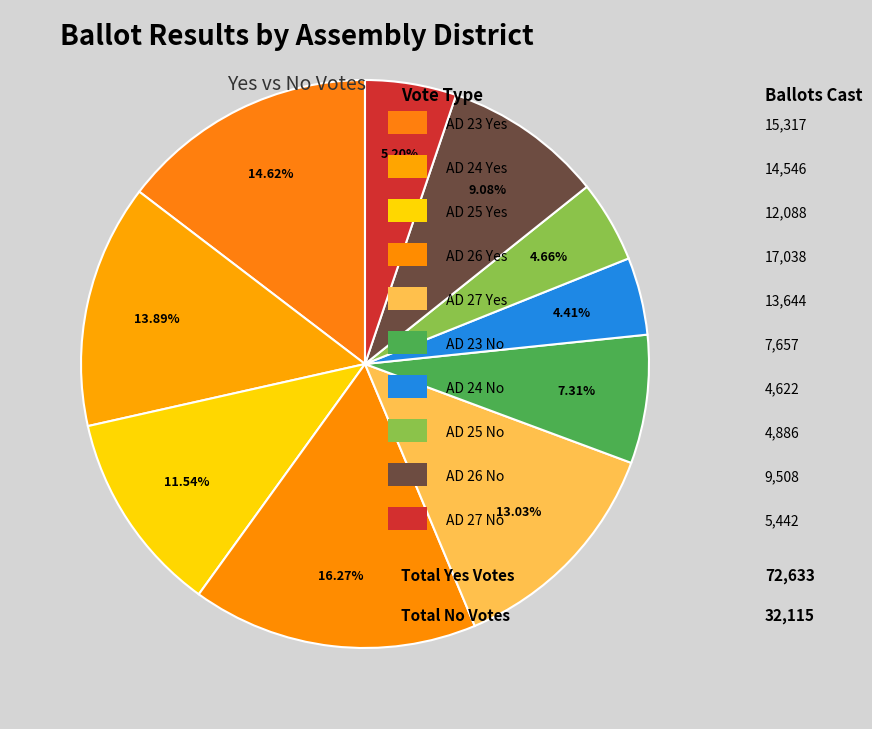

Count the number of slices in the pie.

10